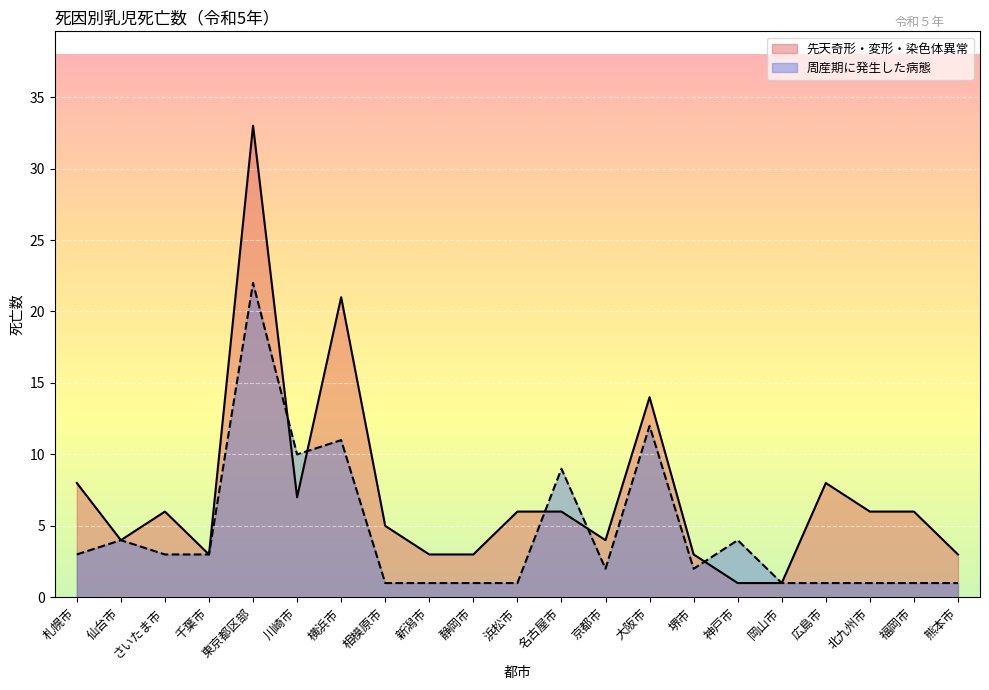

Reading right to left, list all the values displayed in this chart.

先天奇形・変形・染色体異常: 熊本市=3	福岡市=6	北九州市=6	広島市=8	岡山市=1	神戸市=1	堺市=3	大阪市=14	京都市=4	名古屋市=6	浜松市=6	静岡市=3	新潟市=3	相模原市=5	横浜市=21	川崎市=7	東京都区部=33	千葉市=3	さいたま市=6	仙台市=4	札幌市=8
周産期に発生した病態: 熊本市=1	福岡市=1	北九州市=1	広島市=1	岡山市=1	神戸市=4	堺市=2	大阪市=12	京都市=2	名古屋市=9	浜松市=1	静岡市=1	新潟市=1	相模原市=1	横浜市=11	川崎市=10	東京都区部=22	千葉市=3	さいたま市=3	仙台市=4	札幌市=3